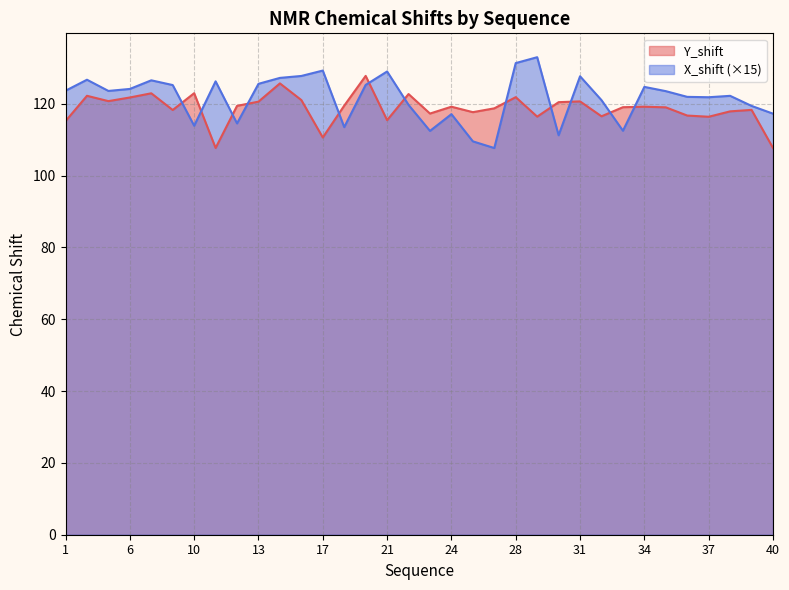

Which series has the largest total across all categories?

X_shift (×15)